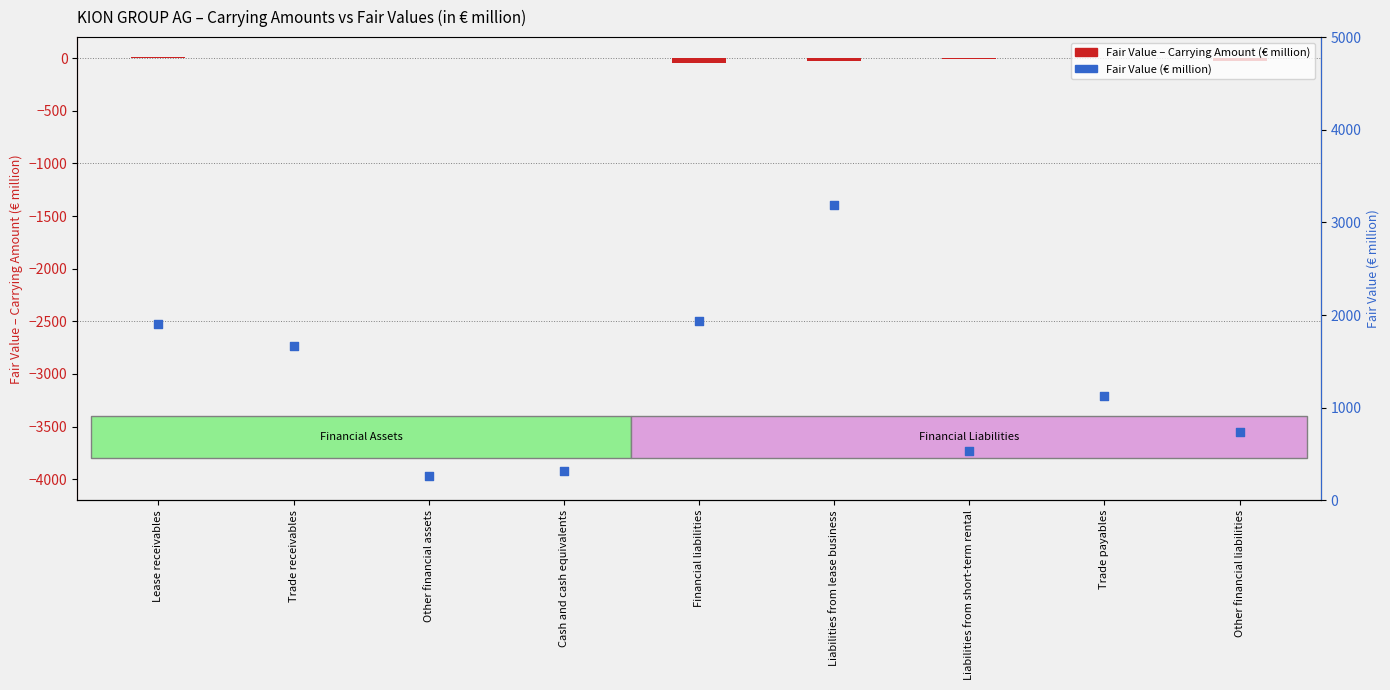

Is the value of Fair Value – Carrying Amount (€ million) at Other financial assets greater than the value of Fair Value (€ million) at Liabilities from short-term rental?

No